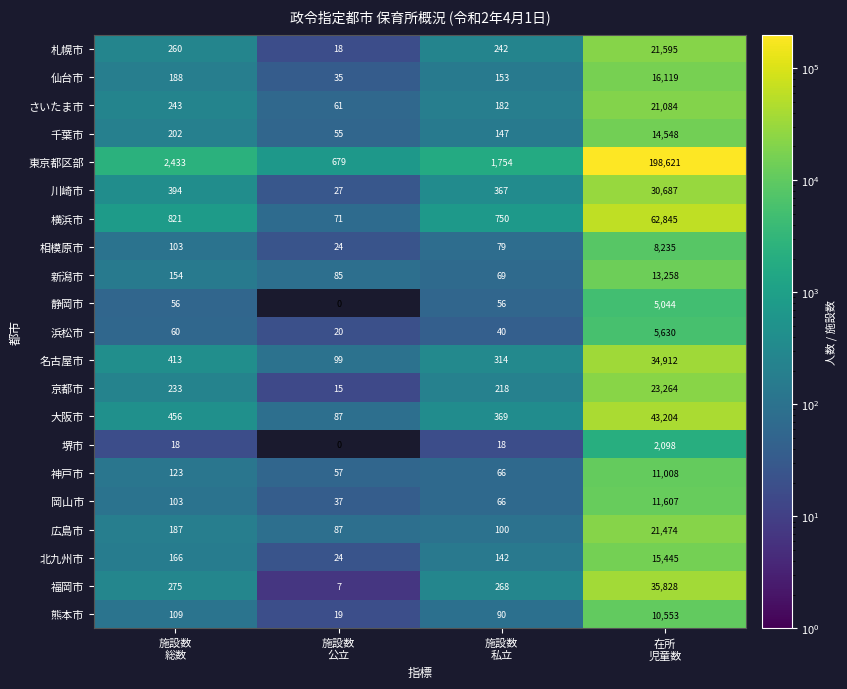

List the series in order of their peak value, highest first.

東京都区部, 横浜市, 大阪市, 福岡市, 名古屋市, 川崎市, 京都市, 札幌市, 広島市, さいたま市, 仙台市, 北九州市, 千葉市, 新潟市, 岡山市, 神戸市, 熊本市, 相模原市, 浜松市, 静岡市, 堺市